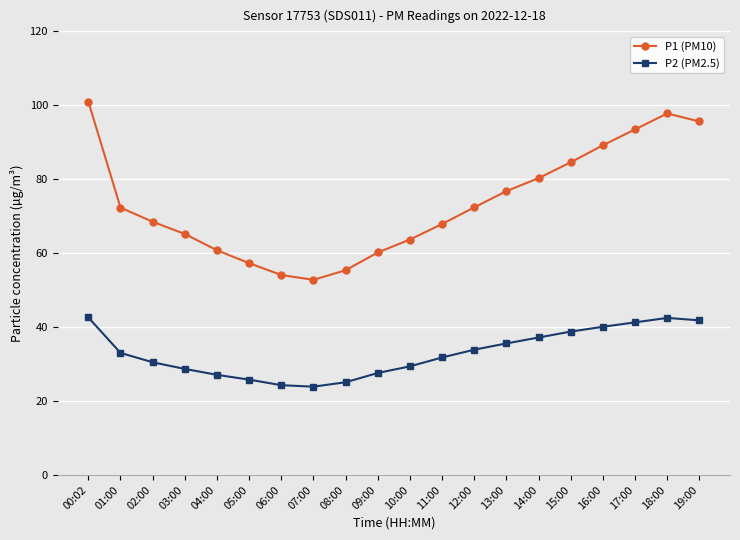

How many distinct data groups are displayed?

2